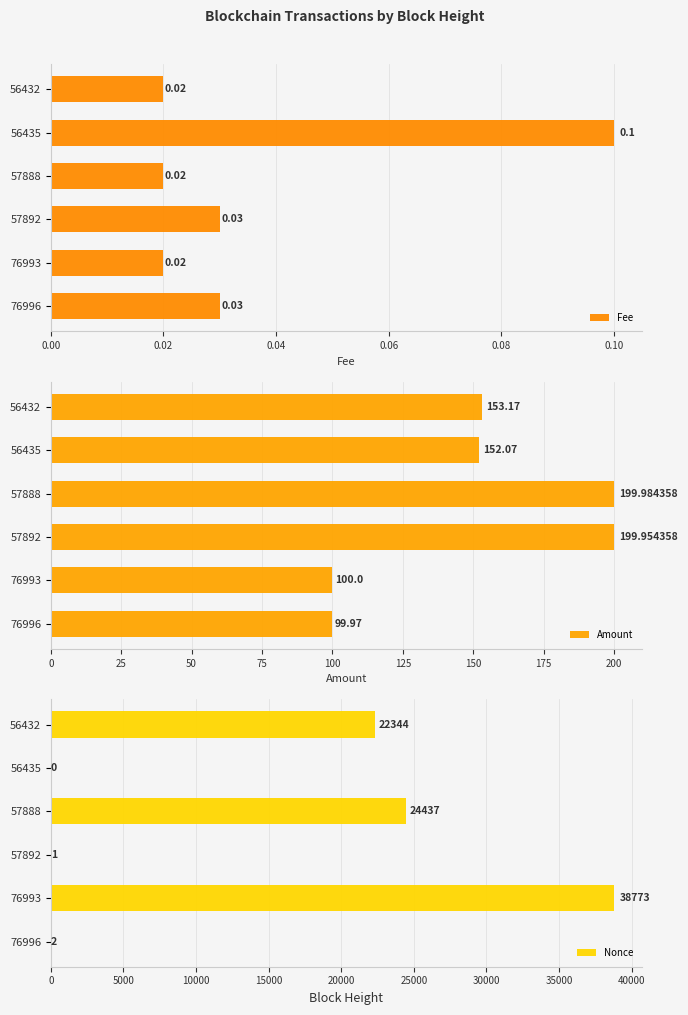

At which label is Nonce closest to 19386?

56432